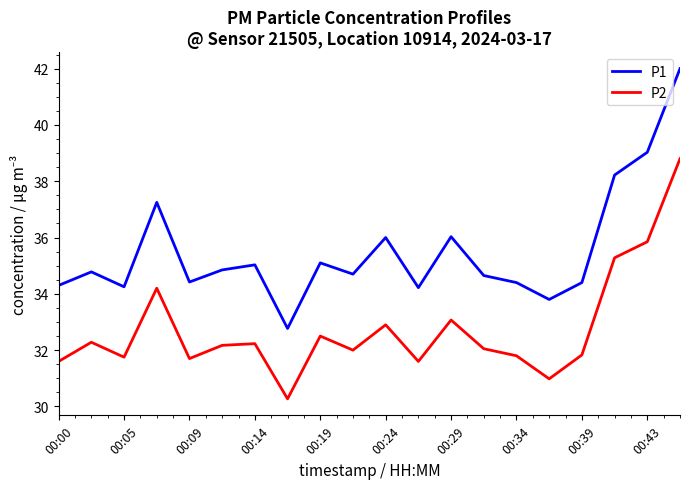

True or false: P2 has more than 1 interior local peaks.

True